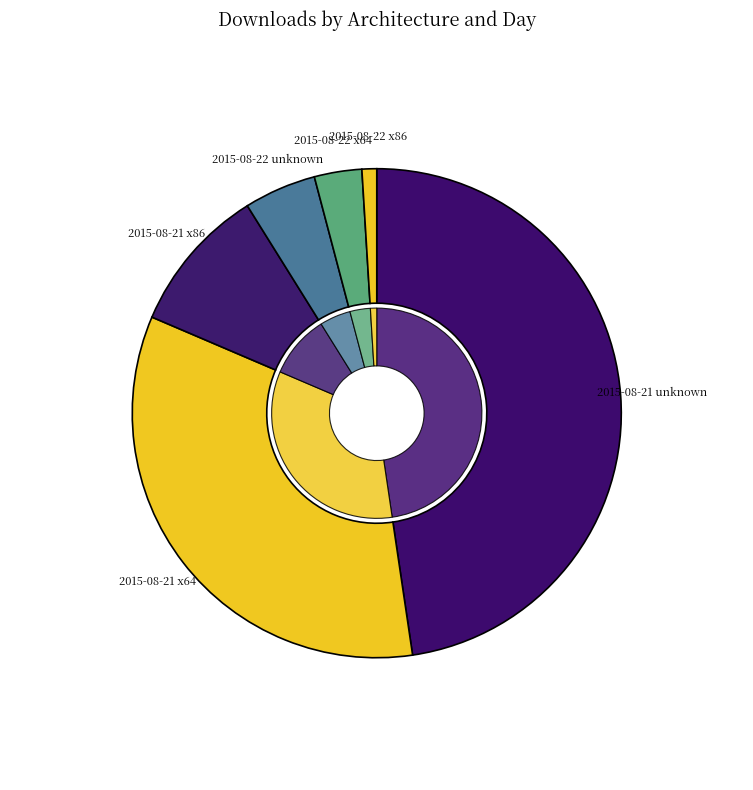

What percentage is the 2015-08-21 unknown slice, to the nearest percent?

48%